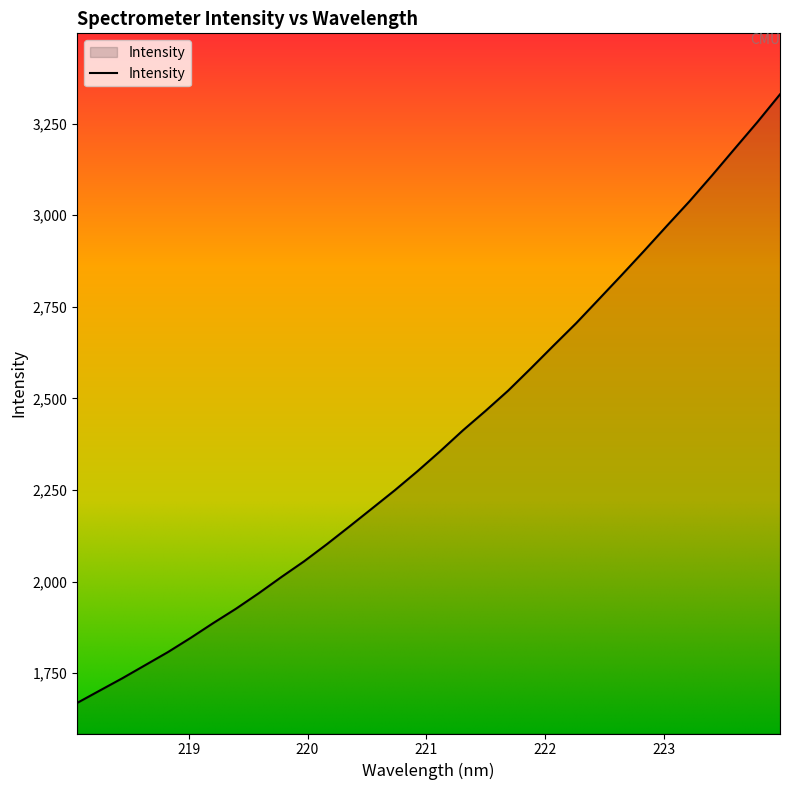

What is the minimum value shown in the chart?

1669.1